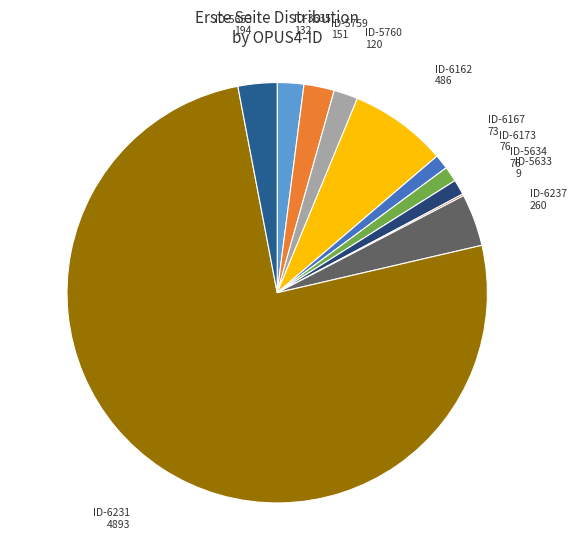

Which slice is the largest?

OPUS4-6231